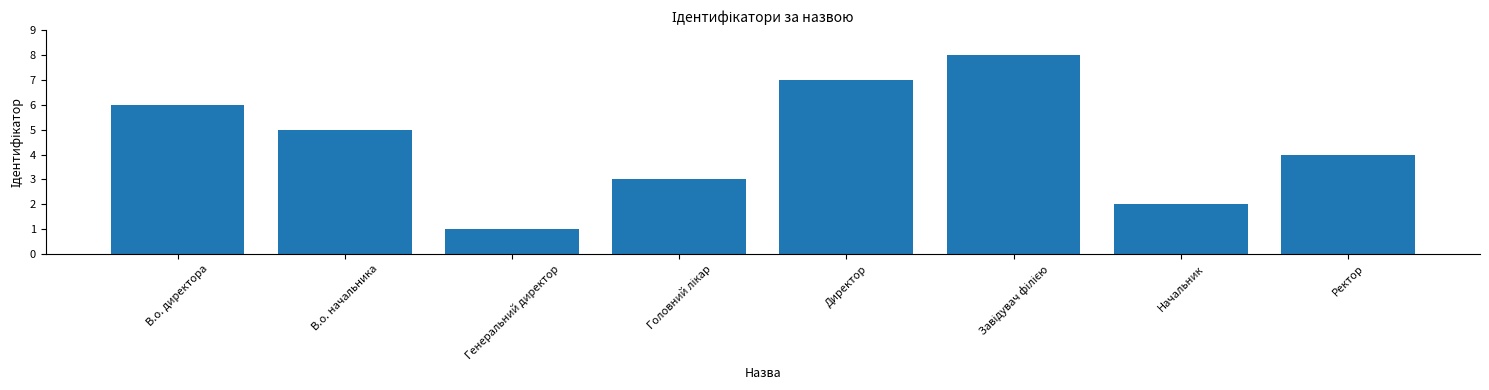

What is the change in value from В.о. директора to В.о. начальника?

-1